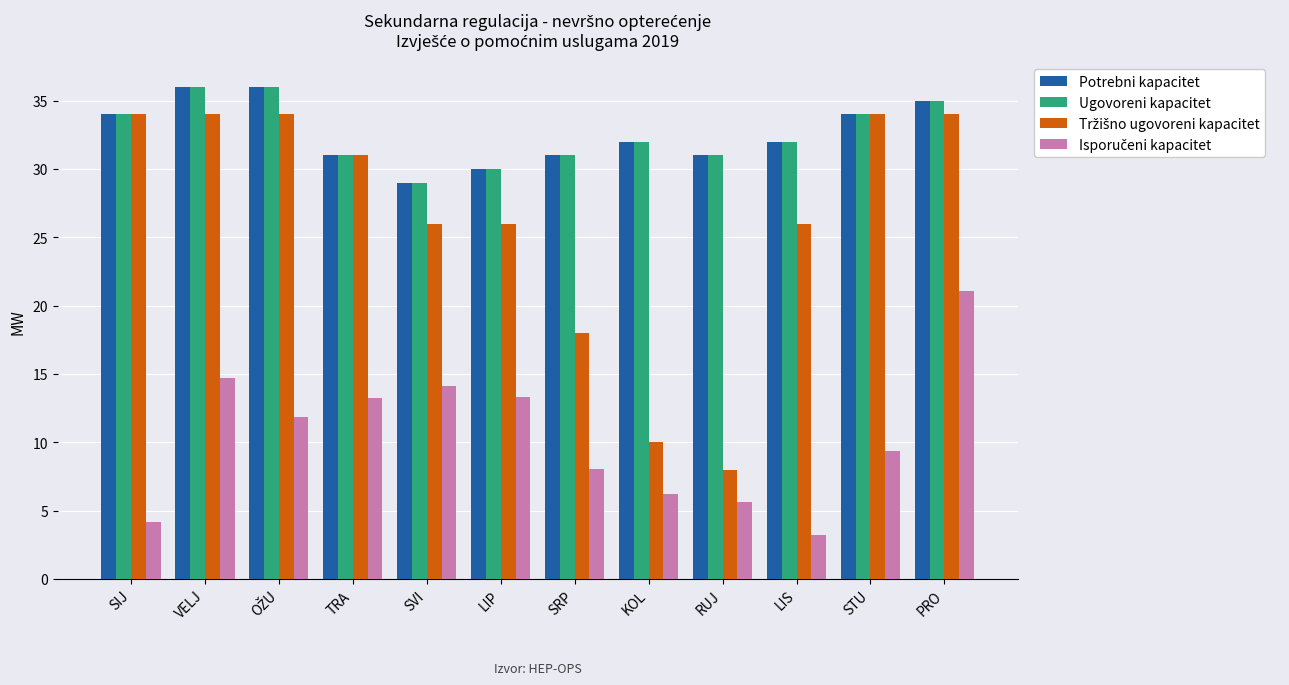

What is the smallest value displayed?

3.2